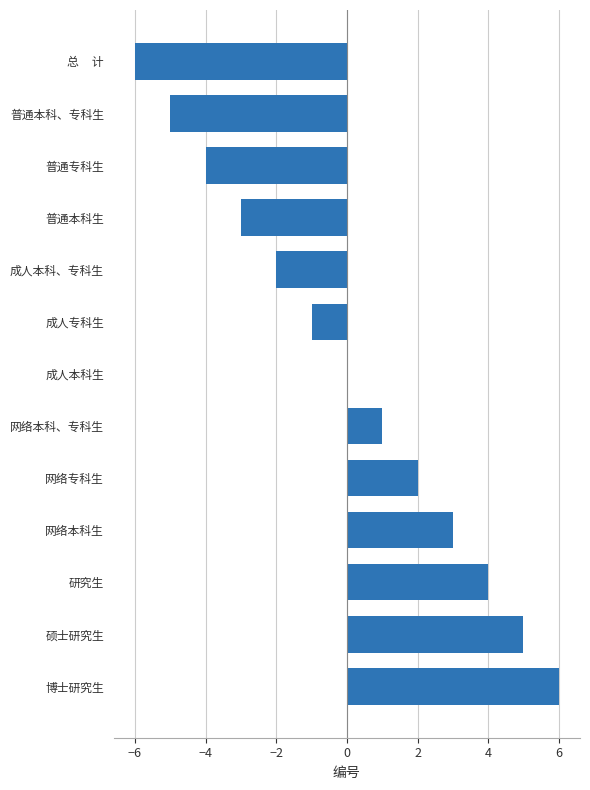

How many categories are shown in the chart?

13